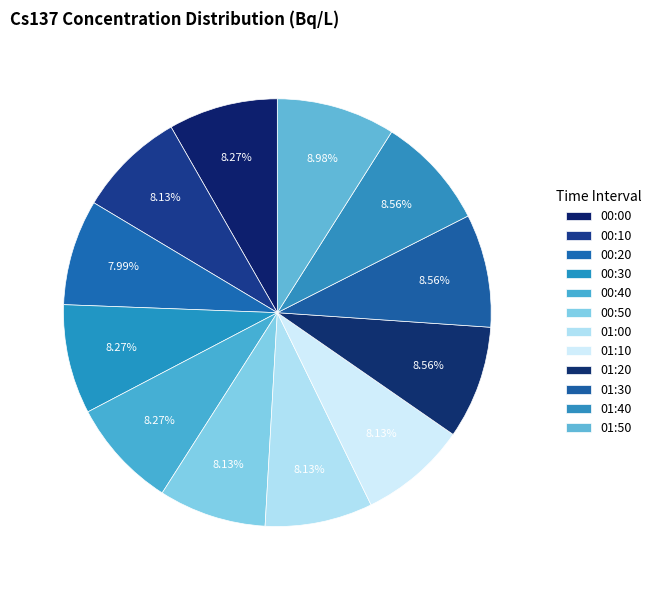

Does 01:50 account for over 50% of the chart?

No